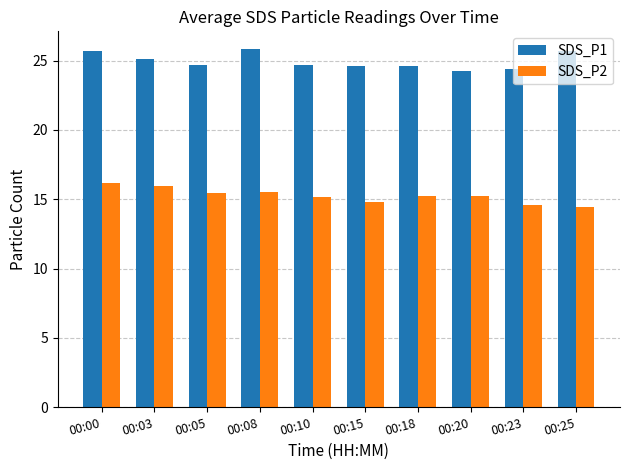

The SDS_P1 series shows 6.9 at 00:10. True or false?

False